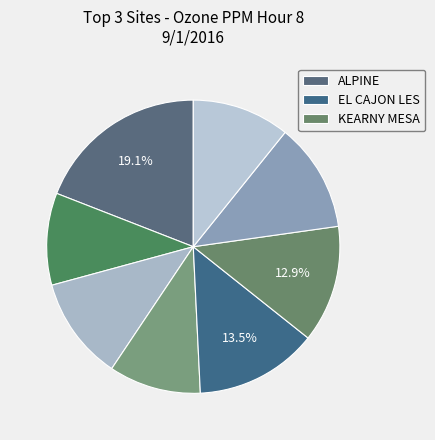

How many segments does this pie chart have?

8